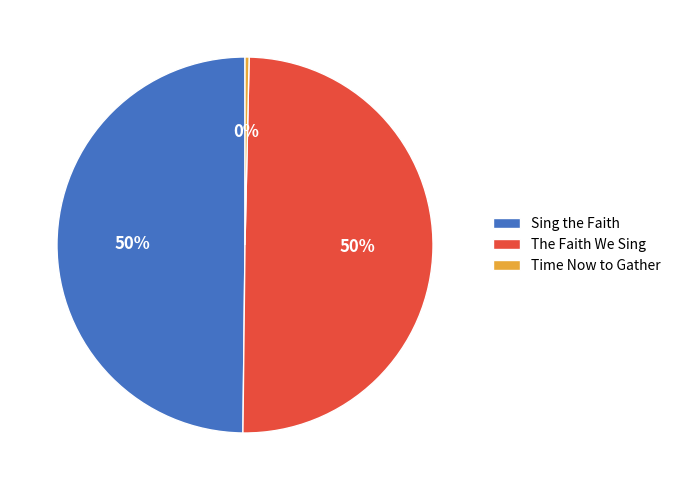

How many slices are in this pie chart?

3